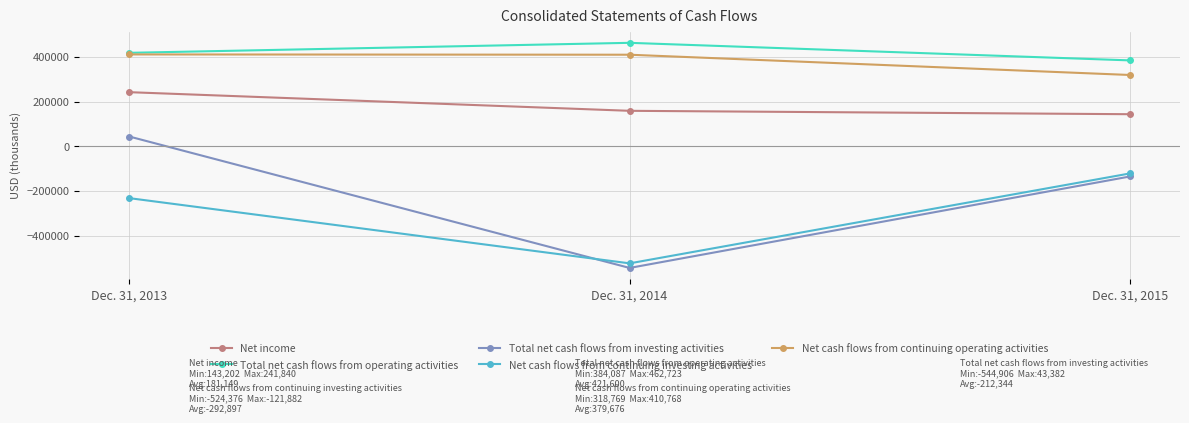

Rank the categories by Net cash flows from continuing investing activities value from highest to lowest.

Dec. 31, 2015, Dec. 31, 2013, Dec. 31, 2014